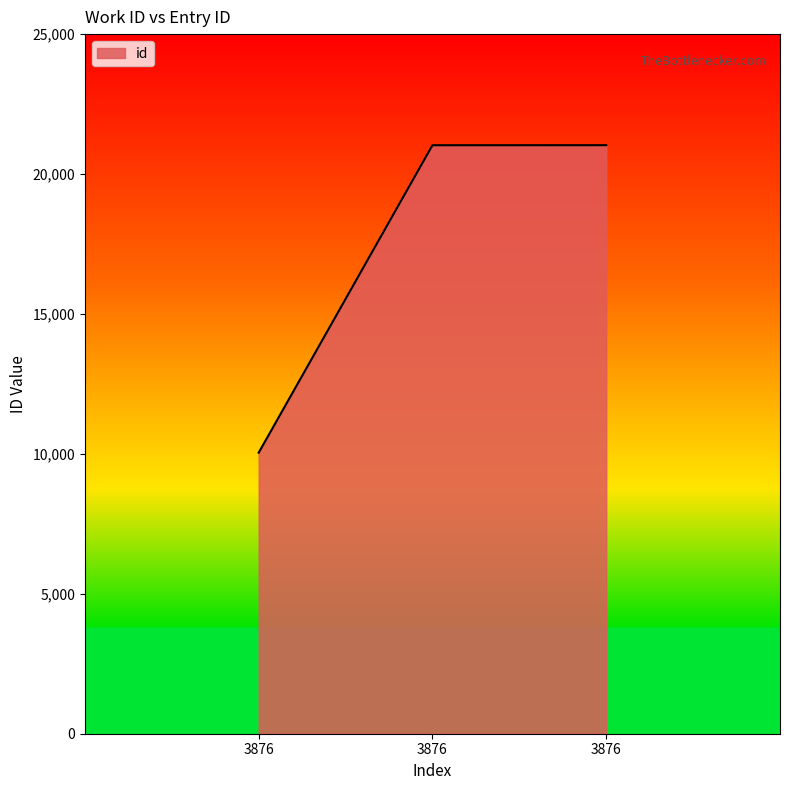

What is the approximate value at 3876, to the nearest 50?

10050